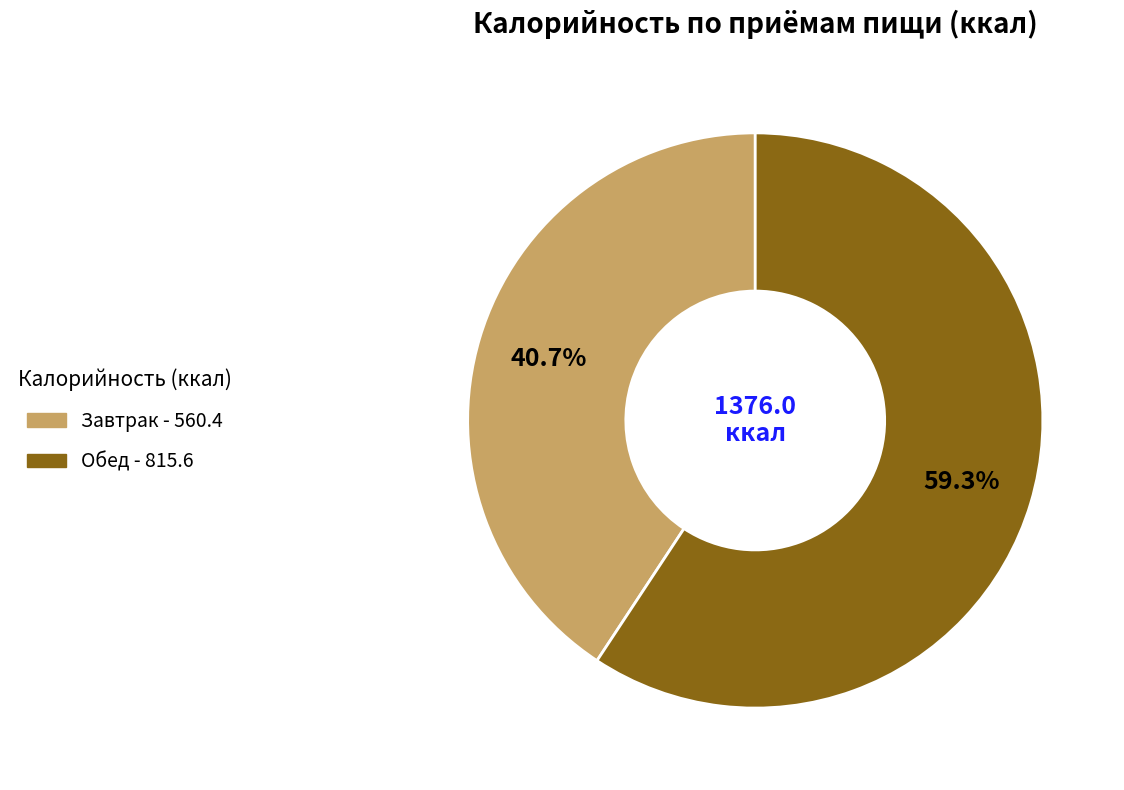

Which category has the smallest portion of the pie?

Завтрак